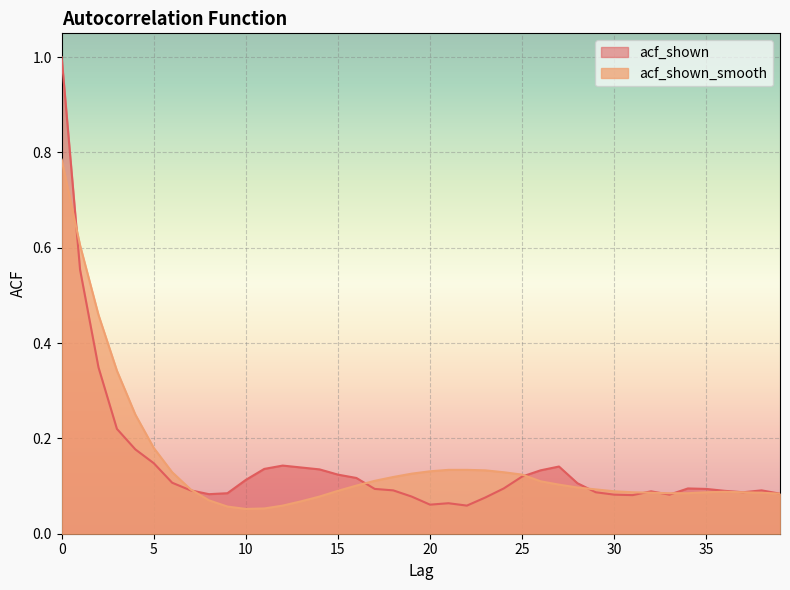

Which series has the largest range (max minus min)?

acf_shown